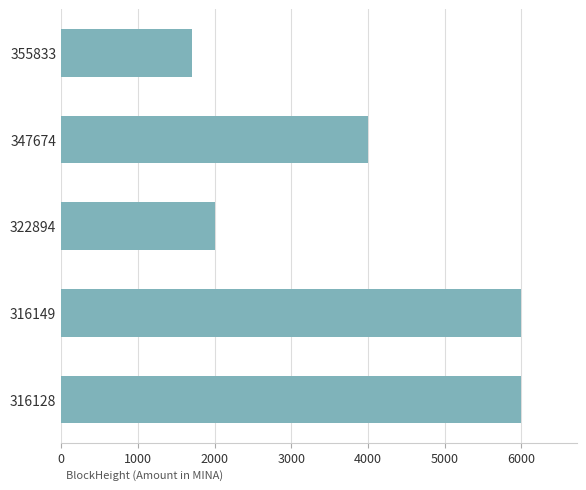

Count the number of categories in the chart.

5